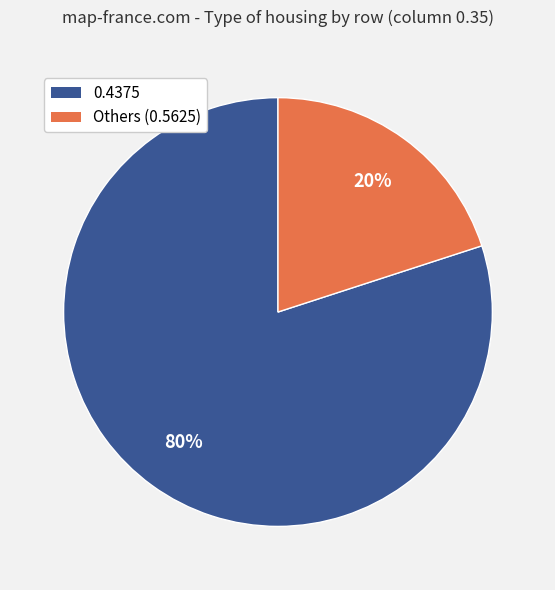

To the nearest percent, what portion does 0.4375 represent?

80%